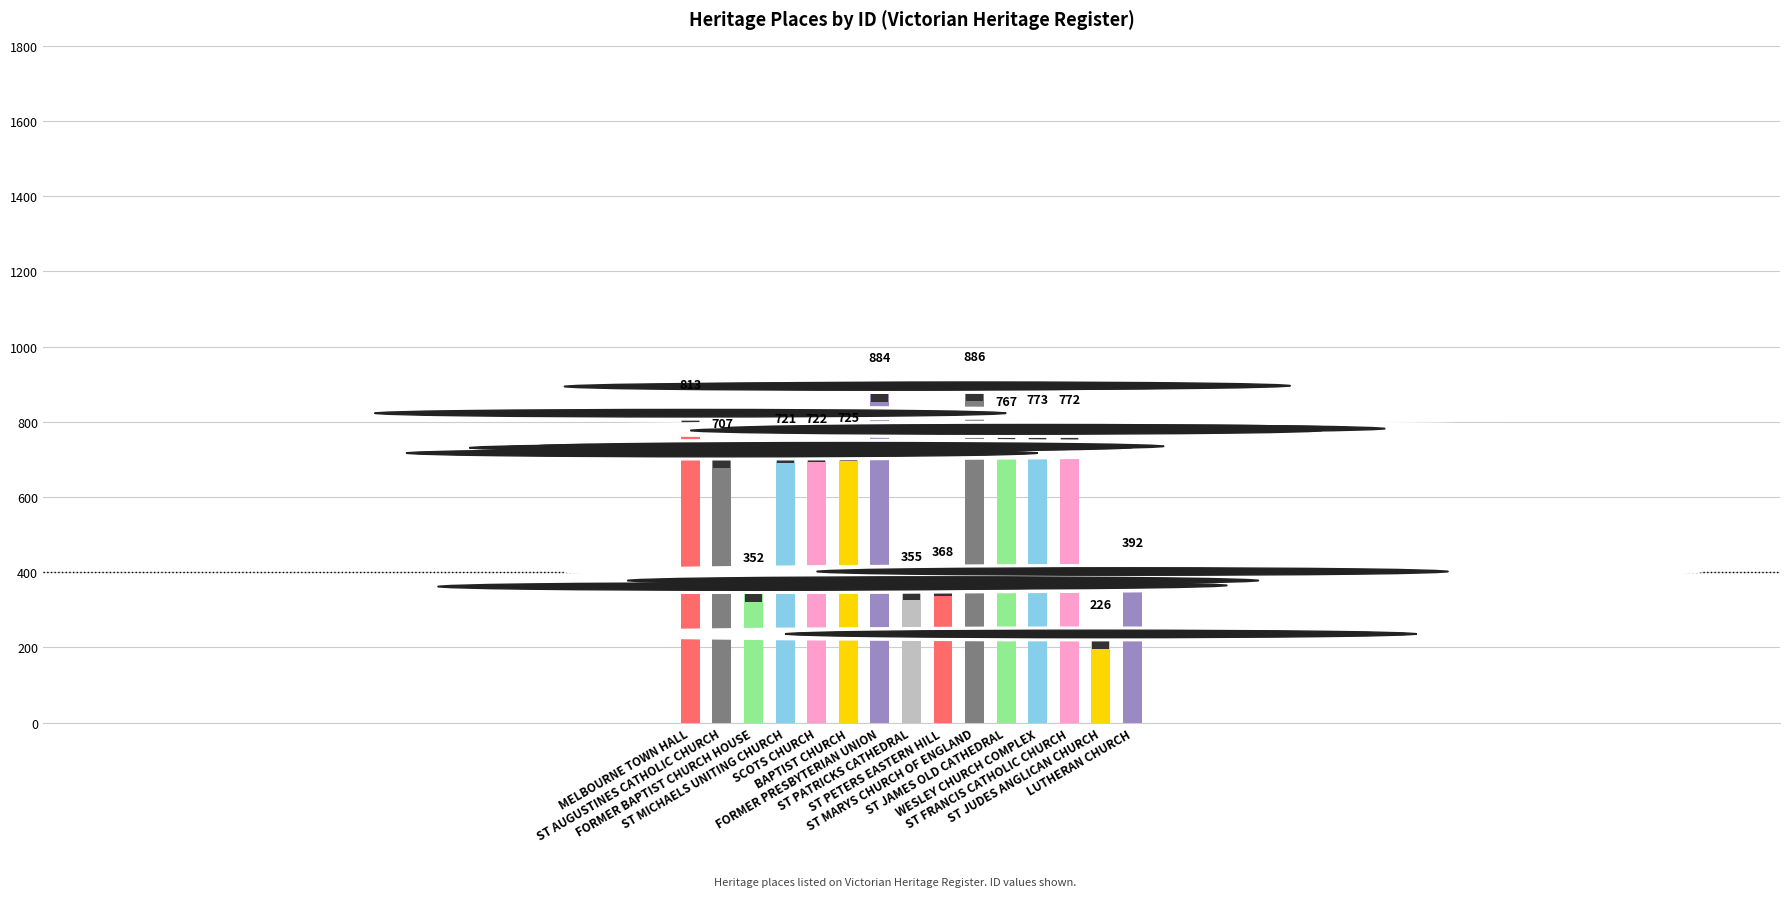

List the labels in order of value, smallest first.

ST JUDES ANGLICAN CHURCH, FORMER BAPTIST CHURCH HOUSE, ST PATRICKS CATHEDRAL, ST PETERS EASTERN HILL, LUTHERAN CHURCH, ST AUGUSTINES CATHOLIC CHURCH, ST MICHAELS UNITING CHURCH, SCOTS CHURCH, BAPTIST CHURCH, ST JAMES OLD CATHEDRAL, ST FRANCIS CATHOLIC CHURCH, WESLEY CHURCH COMPLEX, MELBOURNE TOWN HALL, FORMER PRESBYTERIAN UNION, ST MARYS CHURCH OF ENGLAND